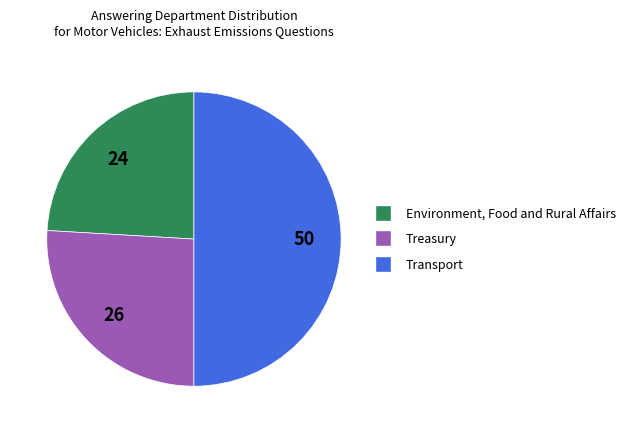

Which slice is the smallest?

Environment, Food and Rural Affairs